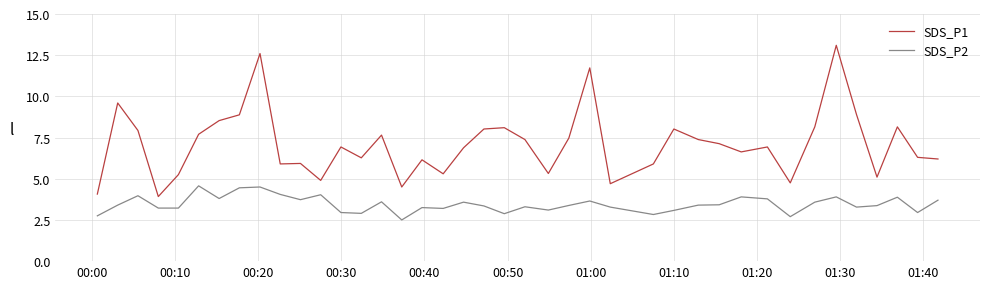

List the series in order of their peak value, lowest first.

SDS_P2, SDS_P1